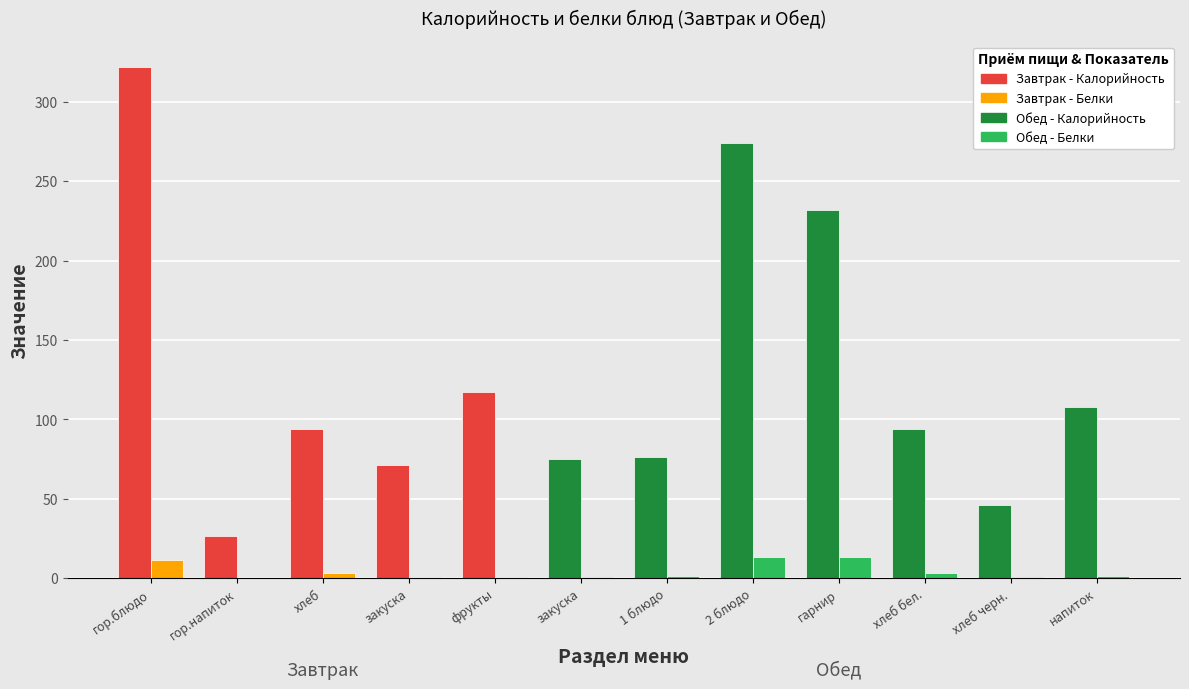

How many data points does each series have?

12